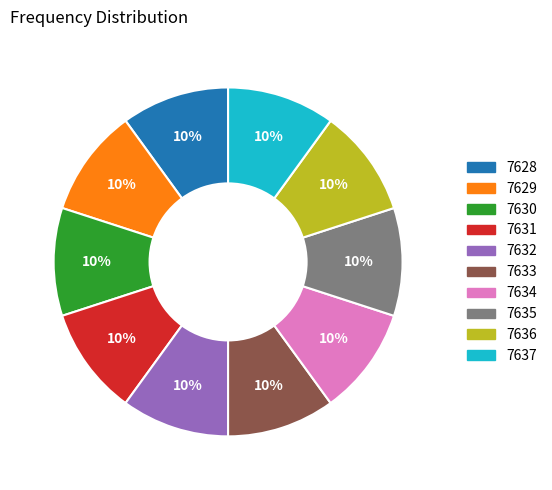

Is it true that 7637 is 10% of the pie?

True